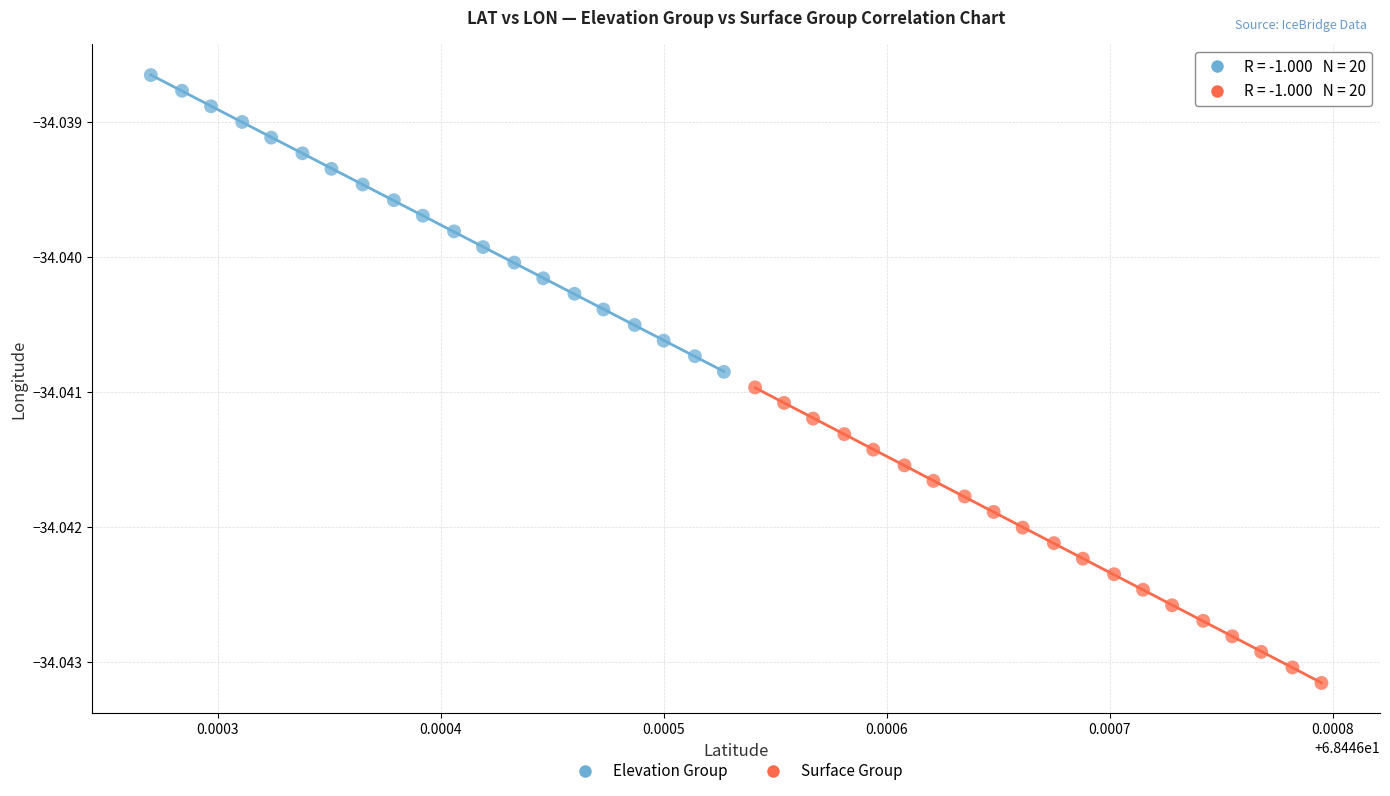

Which series contains the highest Y value?

Elevation Group